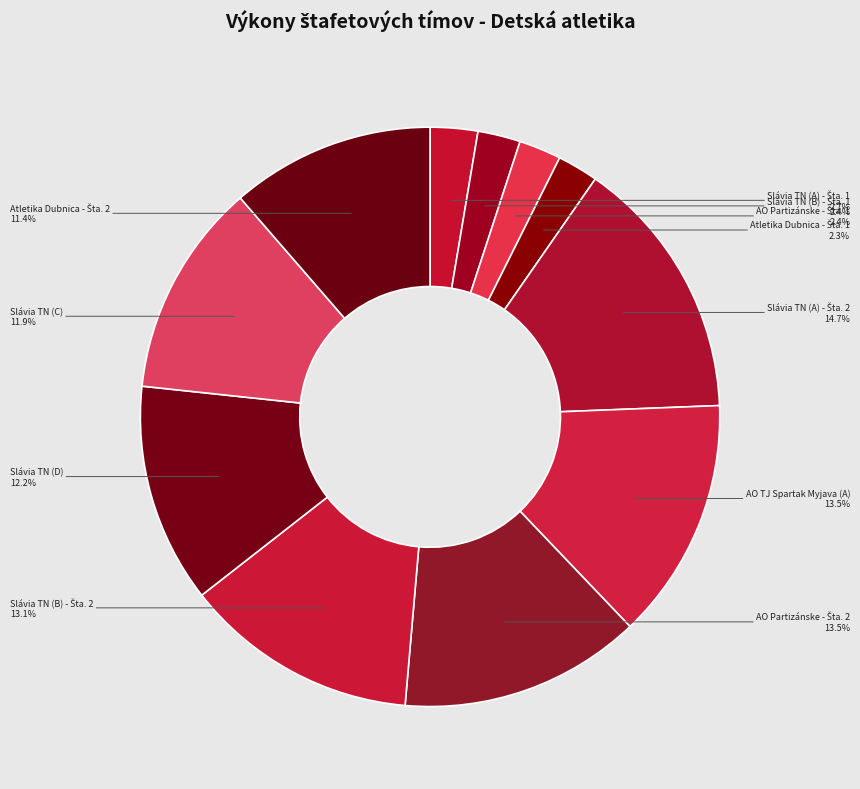

Count the number of slices in the pie.

11